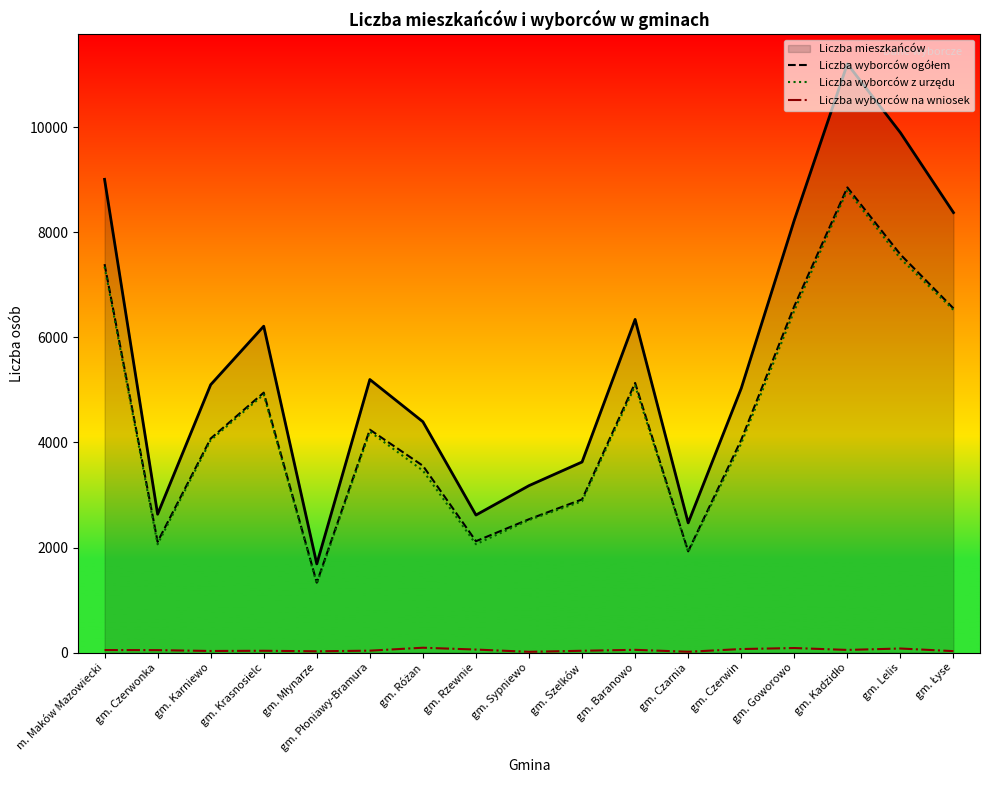

Reading left to right, what are all the values shown in this chart?

Liczba wyborców ogółem: 7396	2109	4075	4949	1332	4244	3557	2121	2539	2917	5134	1928	4051	6596	8856	7579	6553
Liczba wyborców z urzędu: 7347	2062	4044	4914	1307	4207	3464	2063	2524	2882	5081	1912	3983	6509	8805	7501	6525
Liczba wyborców na wniosek: 49	47	31	35	25	37	93	58	15	35	53	16	68	87	51	78	28